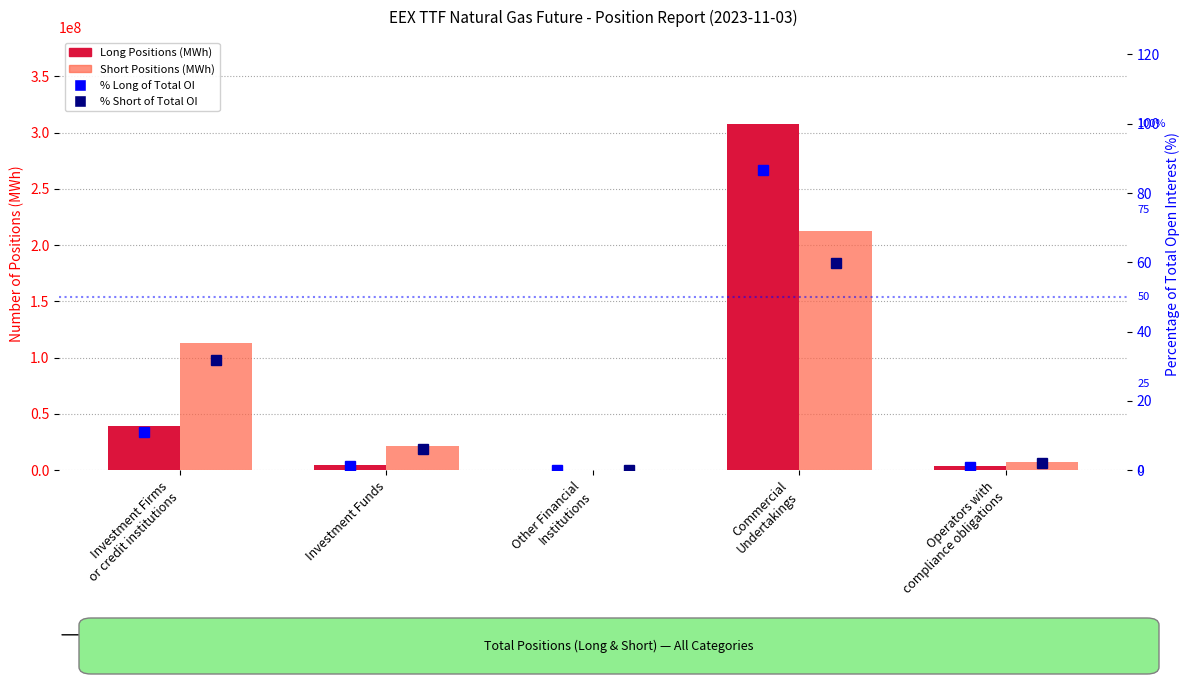

Which label corresponds to the smallest value in the chart?

Other Financial
Institutions